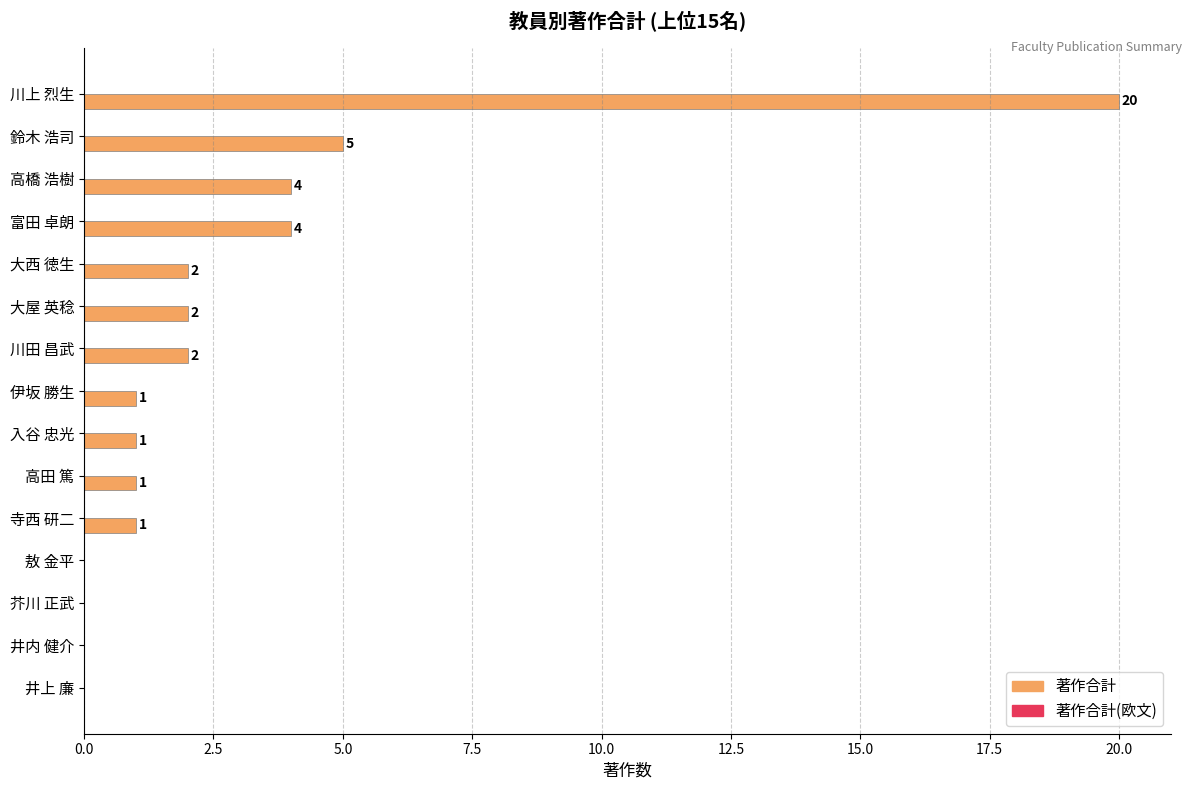

Where is the data nearest to the value 10?

鈴木 浩司